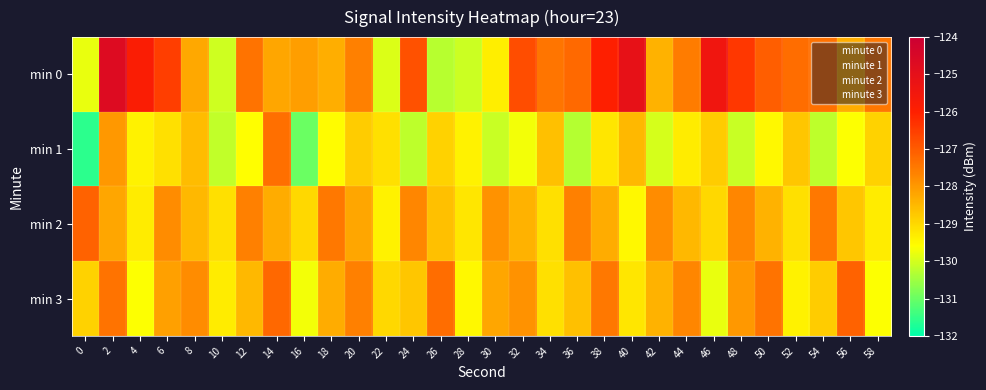

What is the spread (max minus min) of values at 28?

0.9